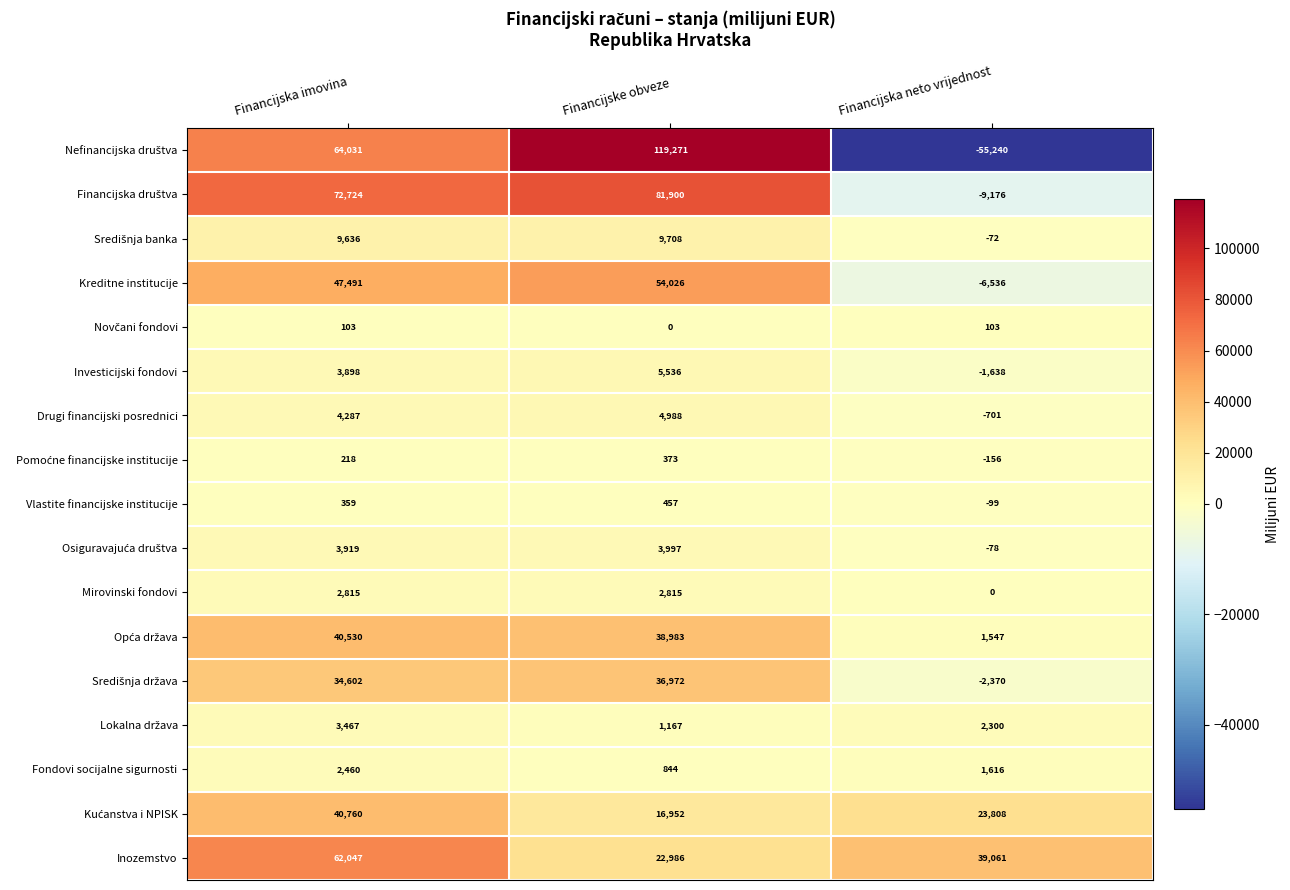

At which category is the sum across all series the highest?

Financijske obveze